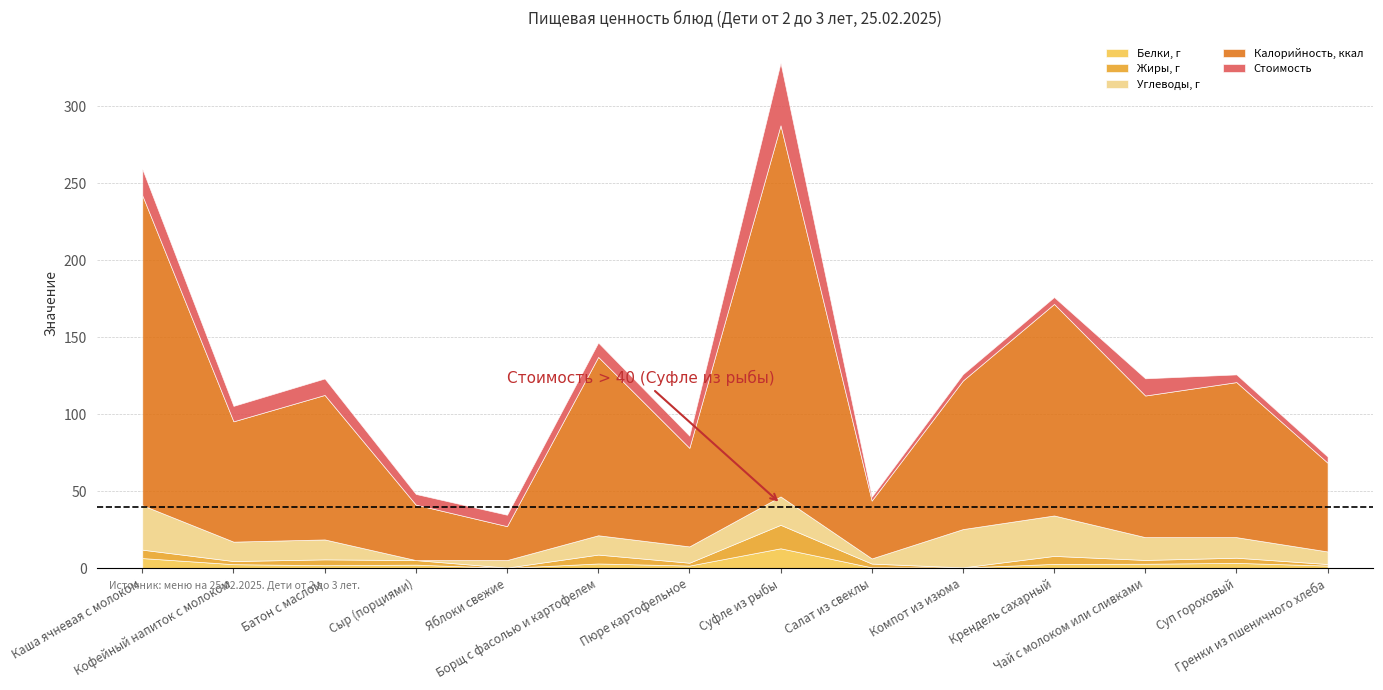

Reading left to right, list all the values displayed in this chart.

Белки, г: Каша ячневая с молоком=6.6	Кофейный напиток с молоком=2.6	Батон с маслом=1.9	Сыр (порциями)=2.3	Яблоки свежие=0.2	Борщ с фасолью и картофелем=3.1	Пюре картофельное=1.7	Суфле из рыбы=12.9	Салат из свеклы=0.6	Компот из изюма=0.4	Крендель сахарный=2.8	Чай с молоком или сливками=2.9	Суп гороховый=3.5	Гренки из пшеничного хлеба=1.7
Жиры, г: Каша ячневая с молоком=5.5	Кофейный напиток с молоком=2.0	Батон с маслом=3.8	Сыр (порциями)=3.0	Яблоки свежие=0.2	Борщ с фасолью и картофелем=5.8	Пюре картофельное=1.8	Суфле из рыбы=15.2	Салат из свеклы=2.4	Компот из изюма=0.1	Крендель сахарный=5.2	Чай с молоком или сливками=2.5	Суп гороховый=3.4	Гренки из пшеничного хлеба=1.0
Углеводы, г: Каша ячневая с молоком=28.9	Кофейный напиток с молоком=12.6	Батон с маслом=12.9	Сыр (порциями)=0.0	Яблоки свежие=4.9	Борщ с фасолью и картофелем=12.5	Пюре картофельное=10.6	Суфле из рыбы=18.4	Салат из свеклы=3.3	Компот из изюма=24.9	Крендель сахарный=26.2	Чай с молоком или сливками=14.8	Суп гороховый=13.3	Гренки из пшеничного хлеба=8.2
Калорийность, ккал: Каша ячневая с молоком=201.2	Кофейный напиток с молоком=78.1	Батон с маслом=93.8	Сыр (порциями)=36.0	Яблоки свежие=22.0	Борщ с фасолью и картофелем=115.8	Пюре картофельное=64.0	Суфле из рыбы=240.9	Салат из свеклы=37.6	Компот из изюма=96.5	Крендель сахарный=137.3	Чай с молоком или сливками=91.9	Суп гороховый=100.7	Гренки из пшеничного хлеба=57.6
Стоимость: Каша ячневая с молоком=17.1	Кофейный напиток с молоком=10.0	Батон с маслом=10.7	Сыр (порциями)=6.9	Яблоки свежие=7.4	Борщ с фасолью и картофелем=9.3	Пюре картофельное=7.9	Суфле из рыбы=40.5	Салат из свеклы=2.5	Компот из изюма=4.1	Крендель сахарный=4.5	Чай с молоком или сливками=11.2	Суп гороховый=5.0	Гренки из пшеничного хлеба=4.0